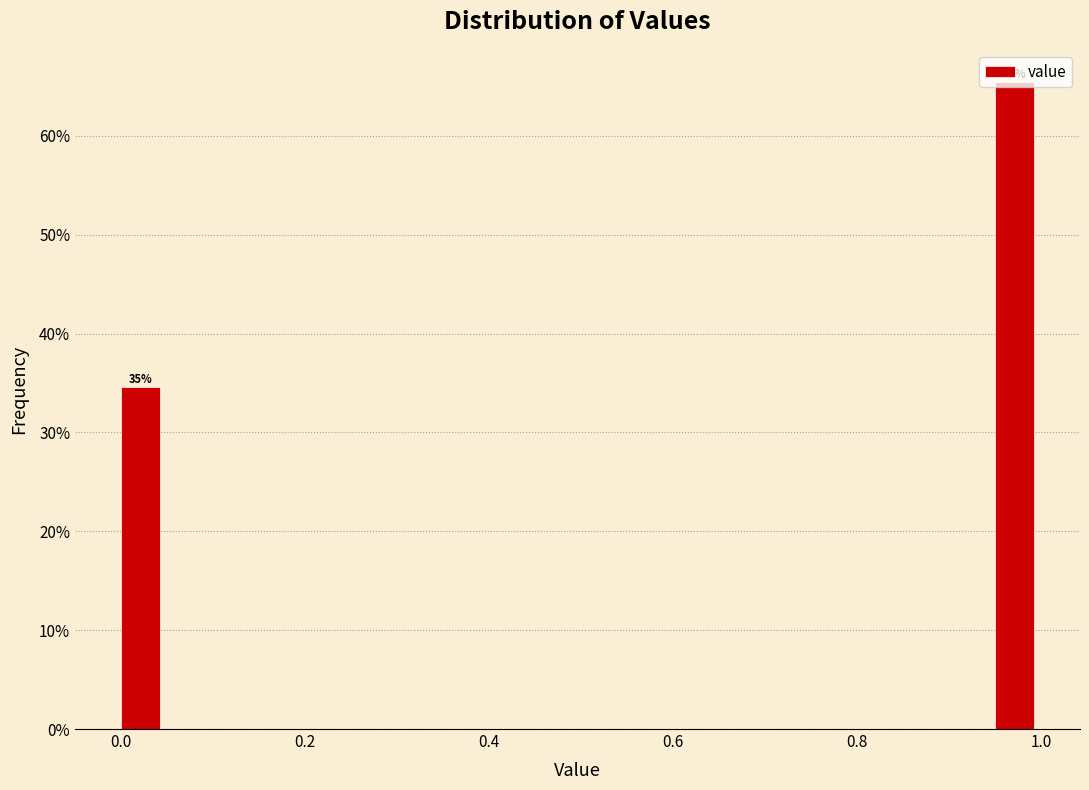

Read against the x-axis, roughly where is the centre of the tallest bar?

0.98